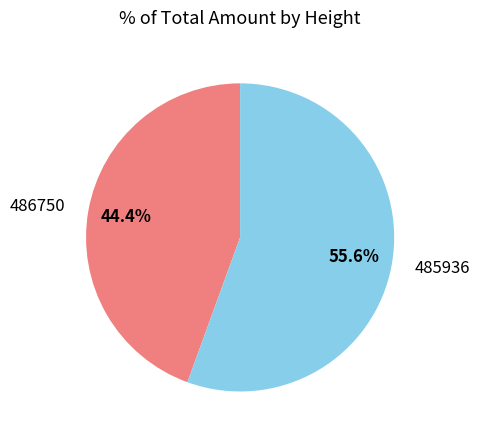

To the nearest percent, what is the difference between the largest and smallest slice percentages?

11%